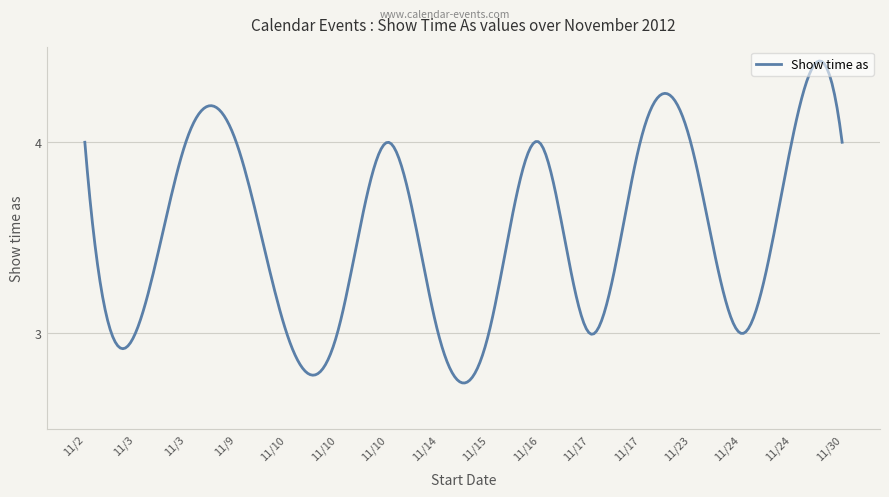

What is the difference between the maximum and minimum values?

1.7